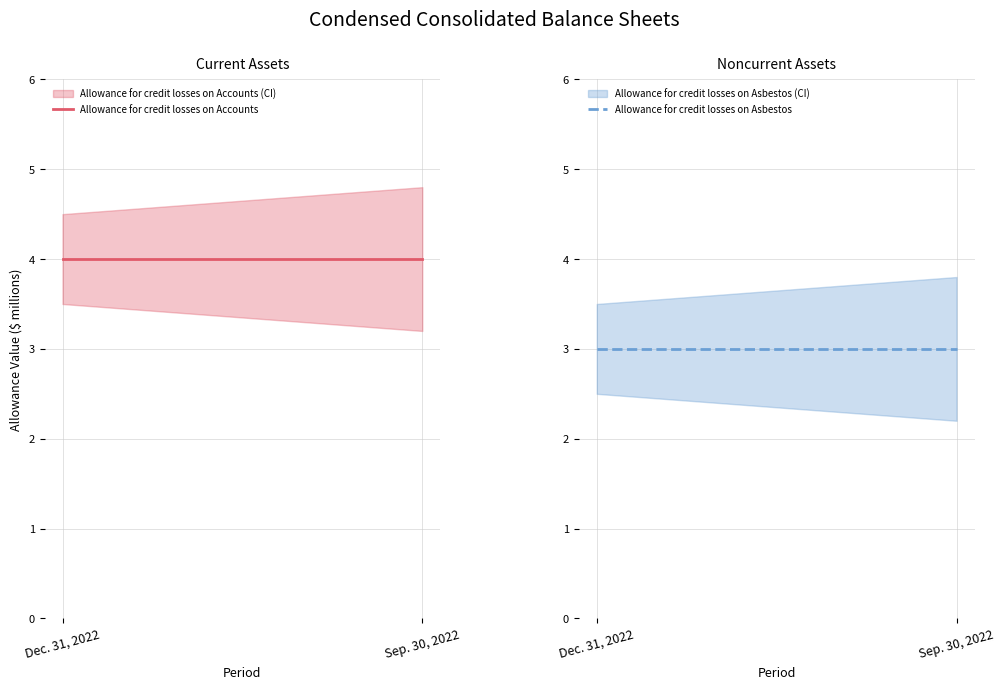

At how many categories does at least one series exceed 3?

2